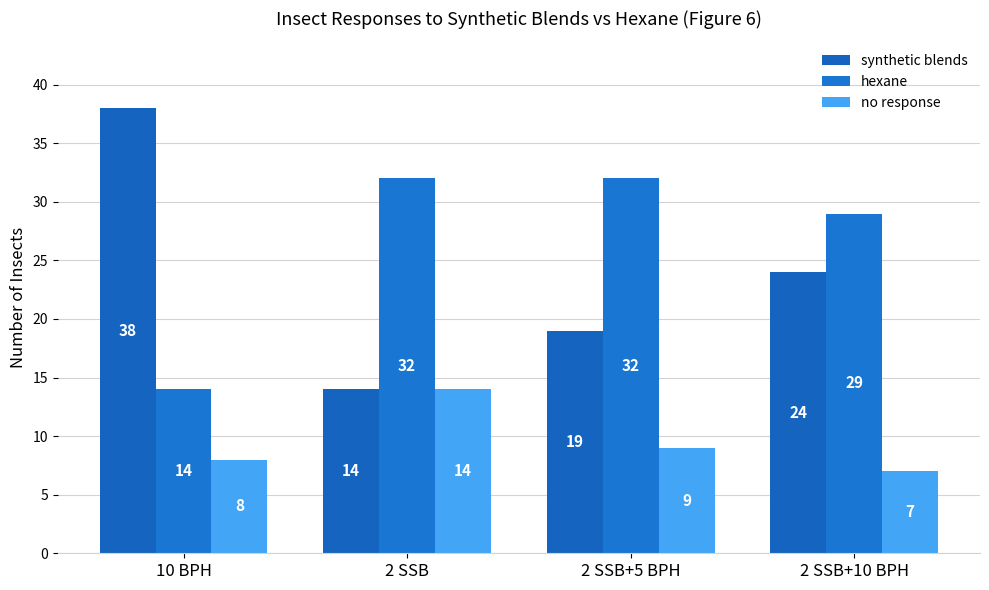

At which category does the chart reach its peak across all series?

10 BPH